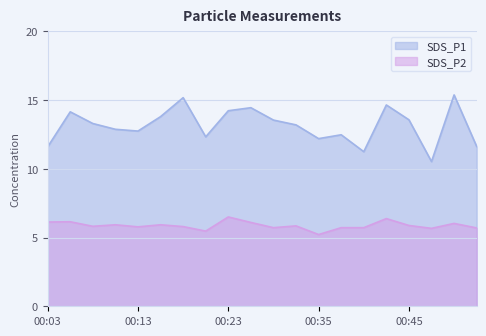

At which category is the sum across all series the highest?

00:50